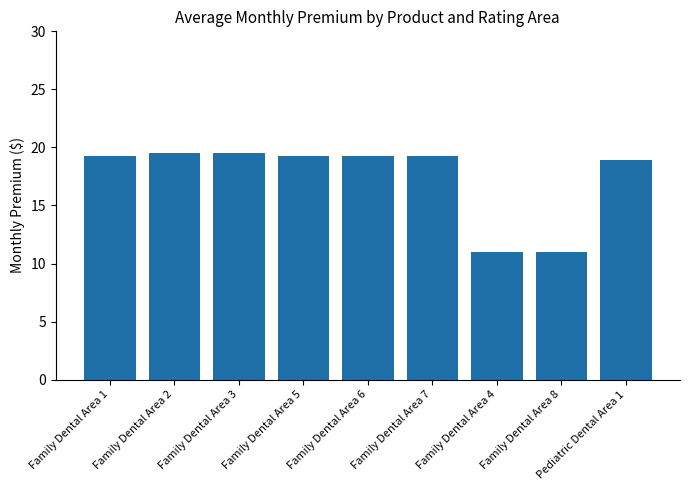

What position from the left is Family Dental Area 8?

8